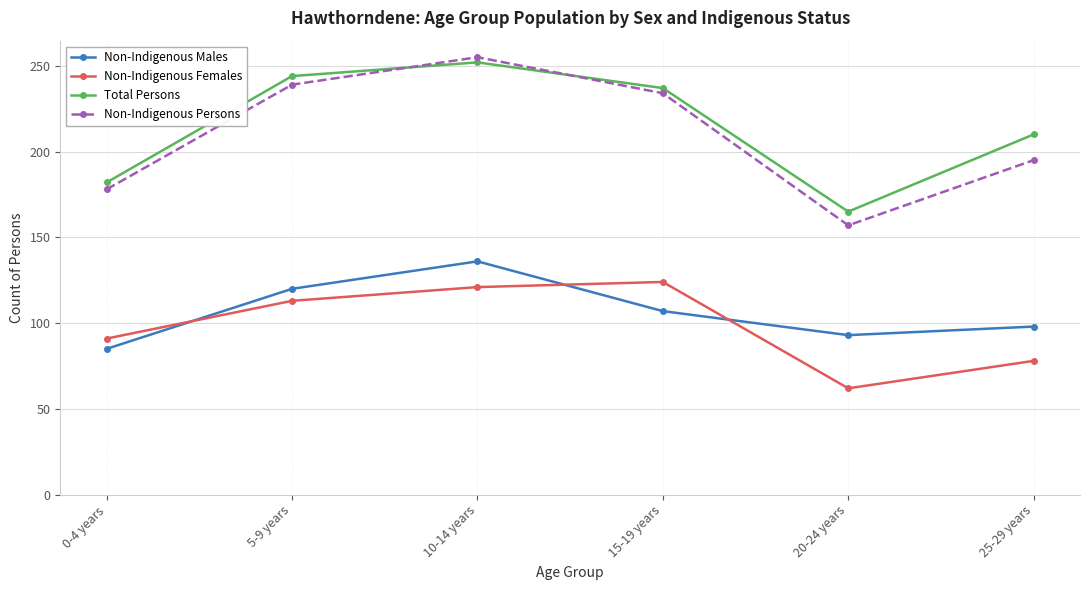

What are all the series names shown in the legend?

Non-Indigenous Males, Non-Indigenous Females, Total Persons, Non-Indigenous Persons